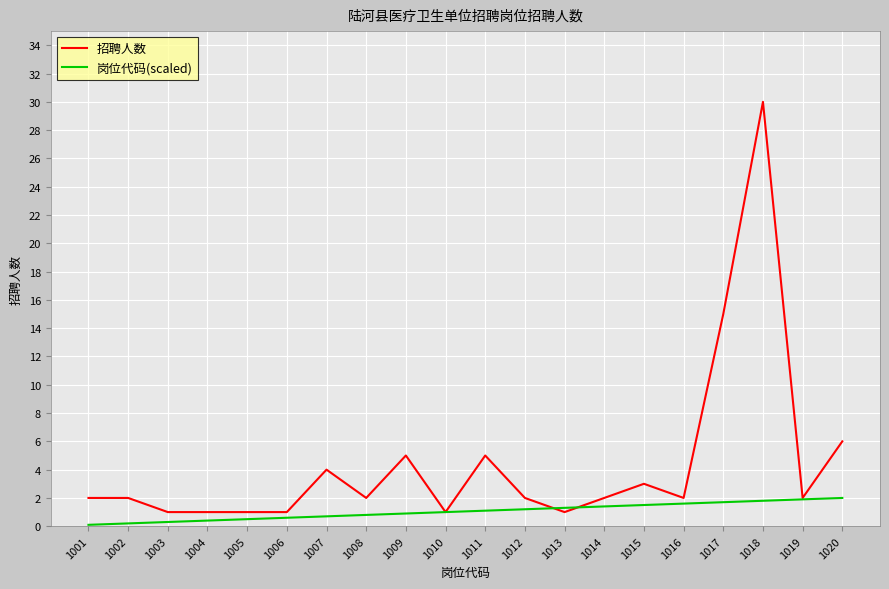

At which category is the sum across all series the highest?

1018